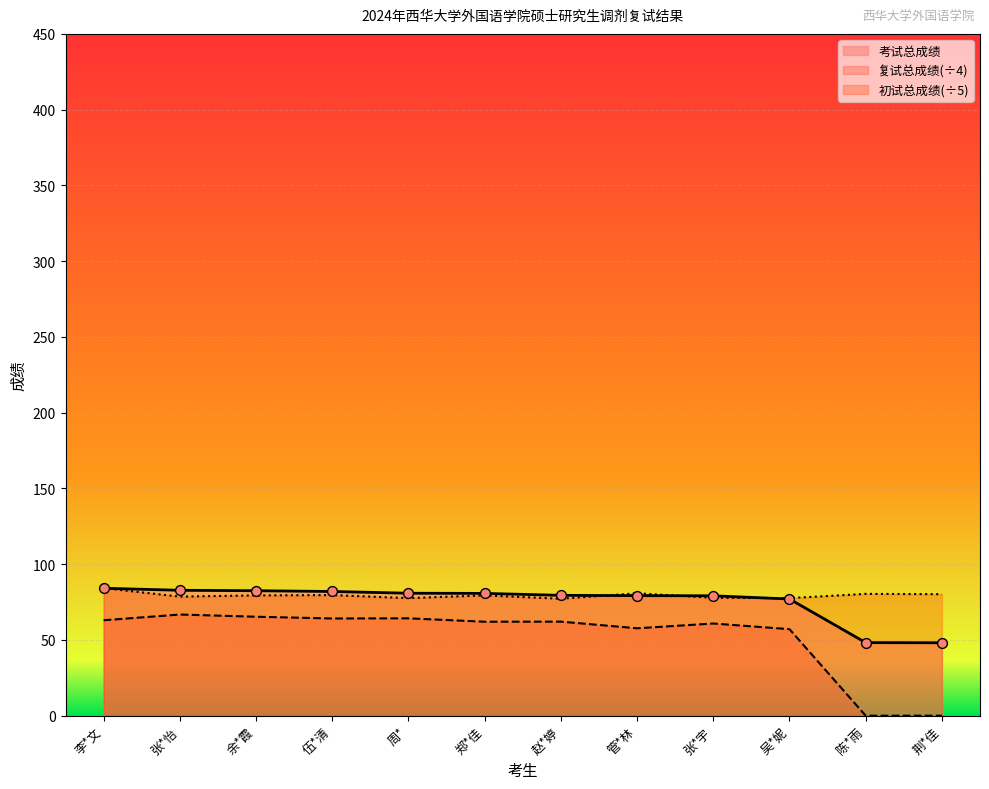

What are all the series names shown in the legend?

考试总成绩, 复试总成绩(÷4), 初试总成绩(÷5)